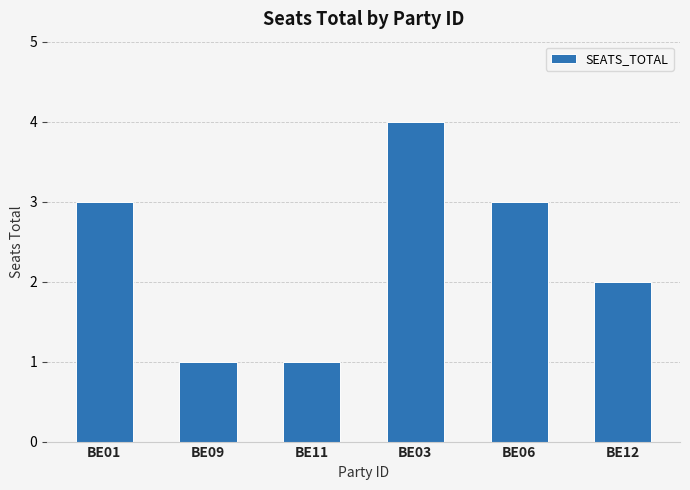

What is the greatest value displayed?

4